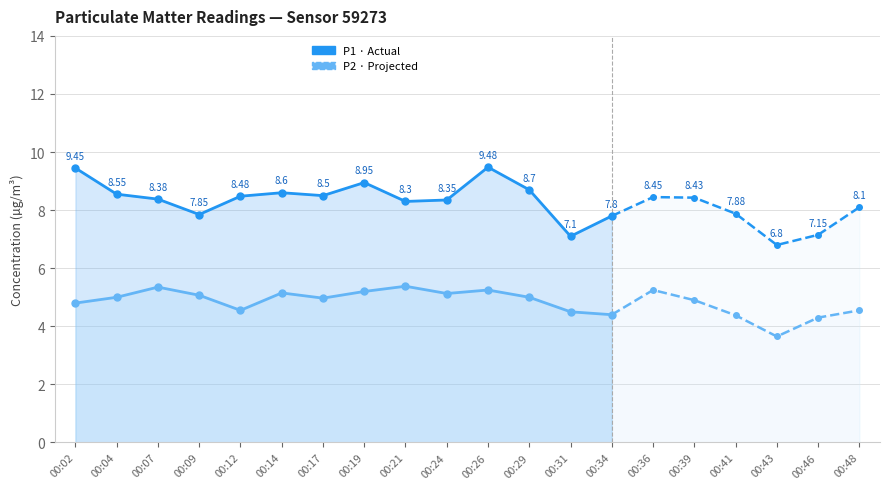

What is the sum of the P2 values at 00:43 and 00:02?

8.4